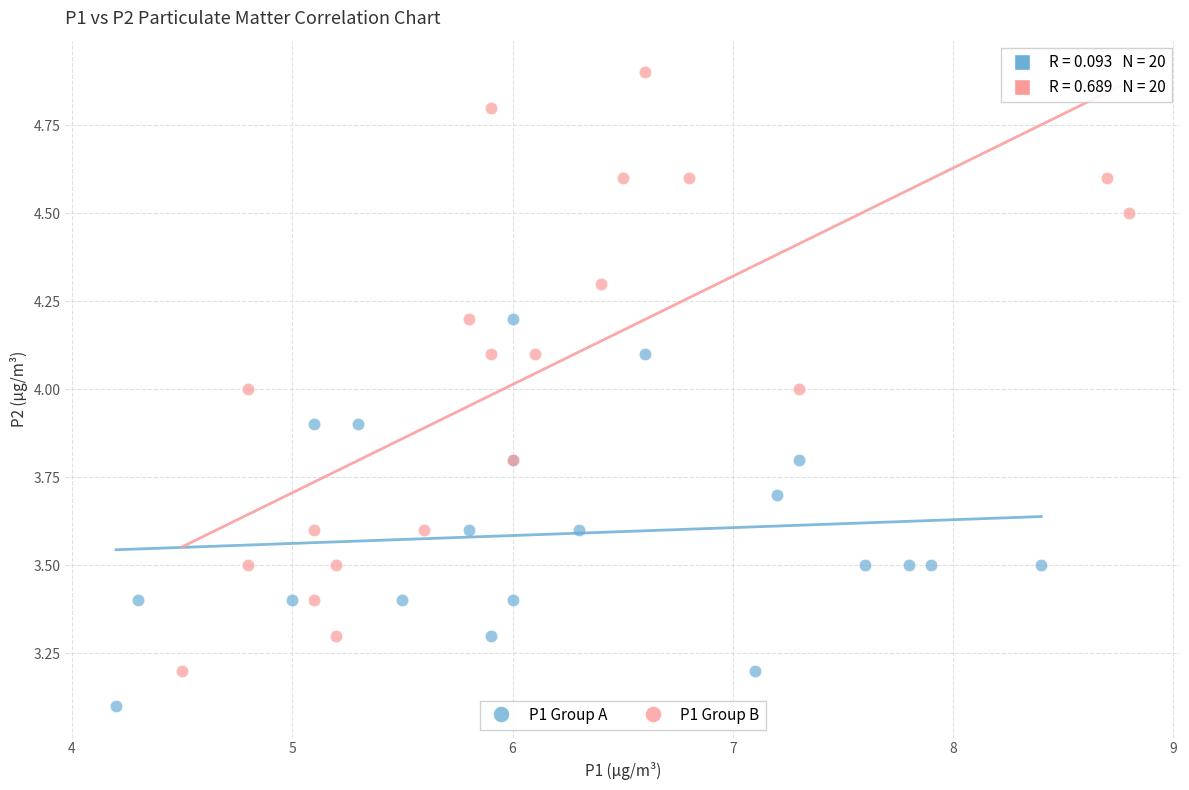

Which series has the largest Y range (max minus min)?

P1 Group B